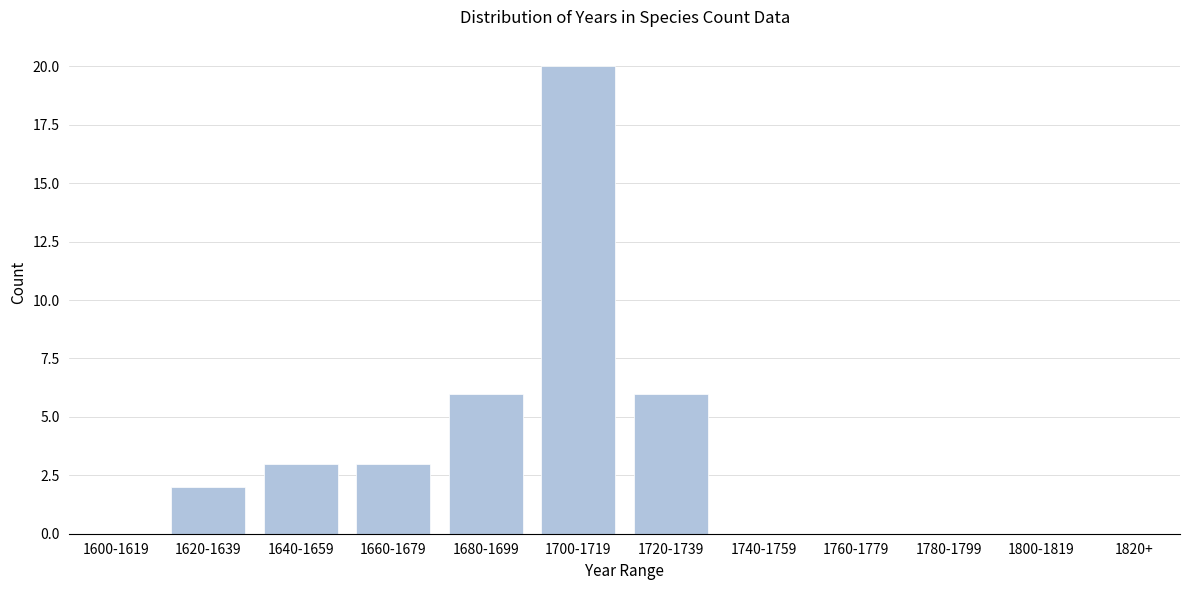

Reading left to right, what are all the values shown in this chart?

1600-1619=0	1620-1639=2	1640-1659=3	1660-1679=3	1680-1699=6	1700-1719=20	1720-1739=6	1740-1759=0	1760-1779=0	1780-1799=0	1800-1819=0	1820+=0